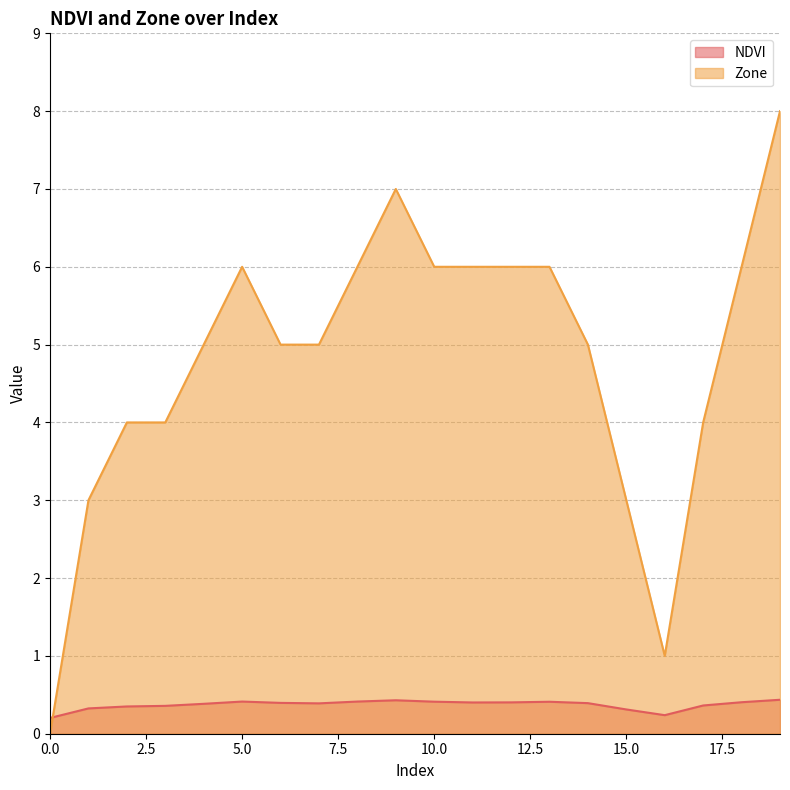

List the series in order of their peak value, highest first.

Zone, NDVI